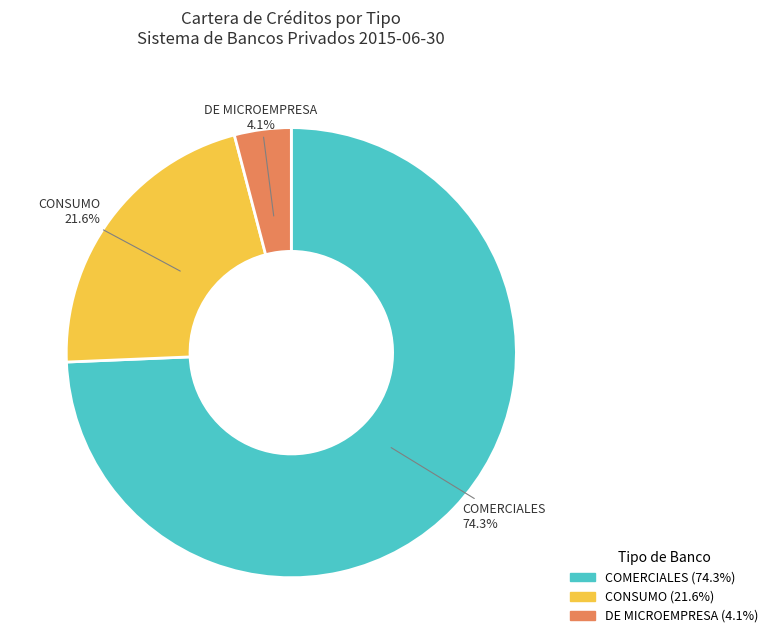

Is there a majority slice in this chart?

Yes